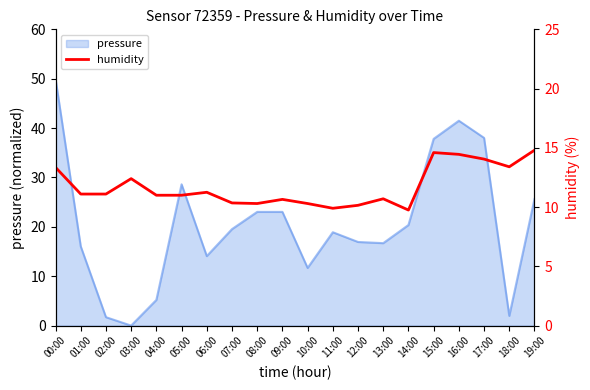

What is the maximum value for pressure?

50.0